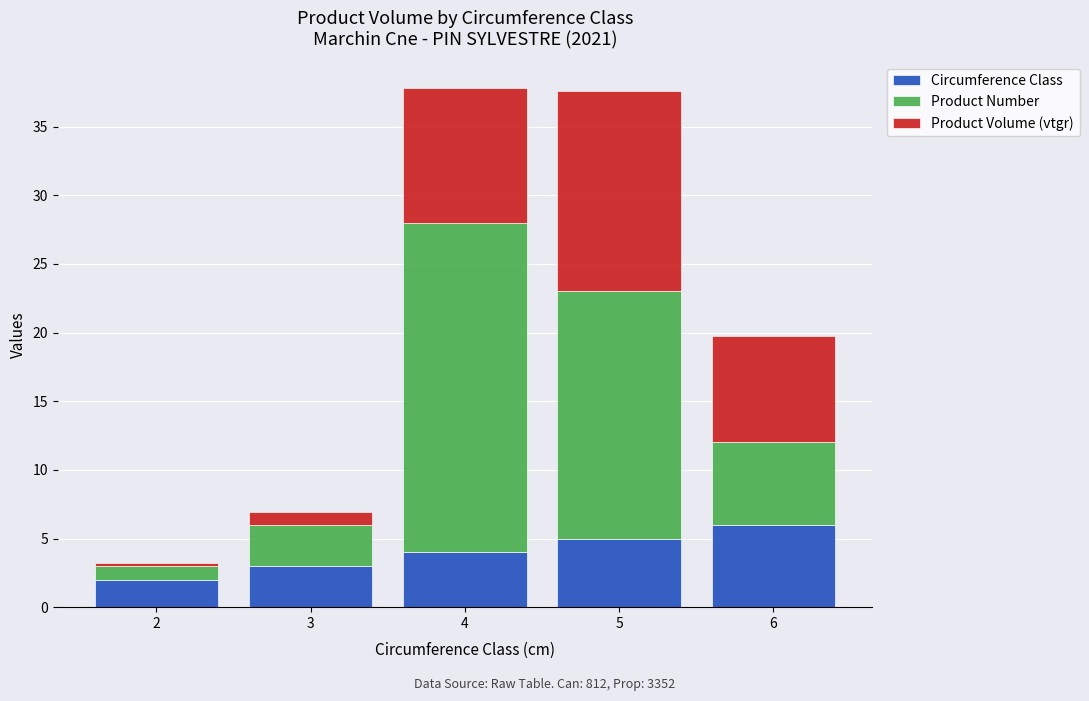

What is the maximum value for Circumference Class?

6.0